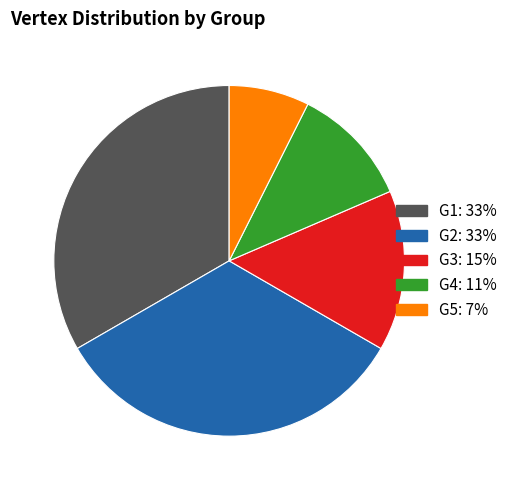

Count the number of slices in the pie.

5